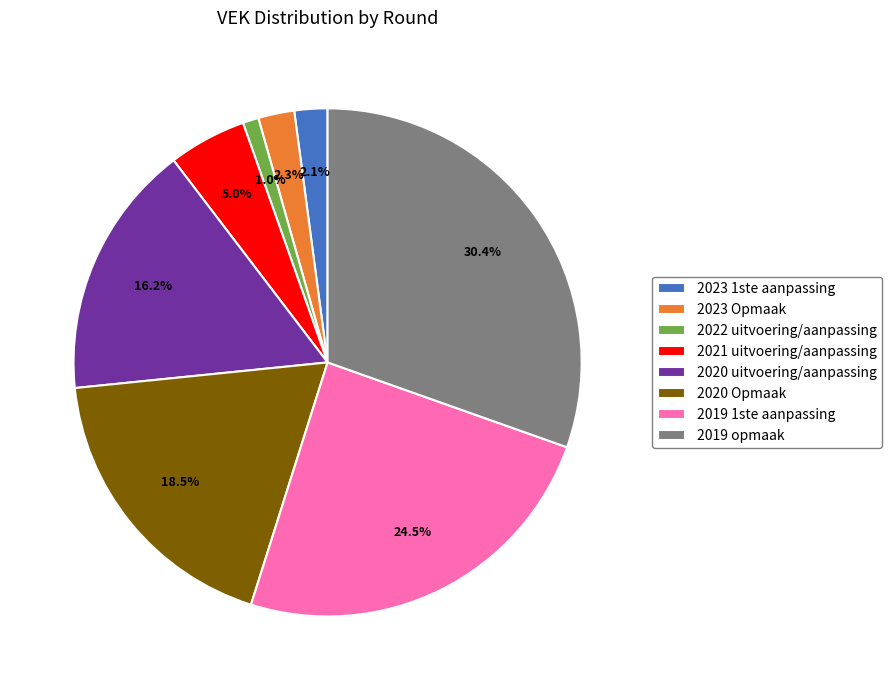

Count the number of slices in the pie.

8